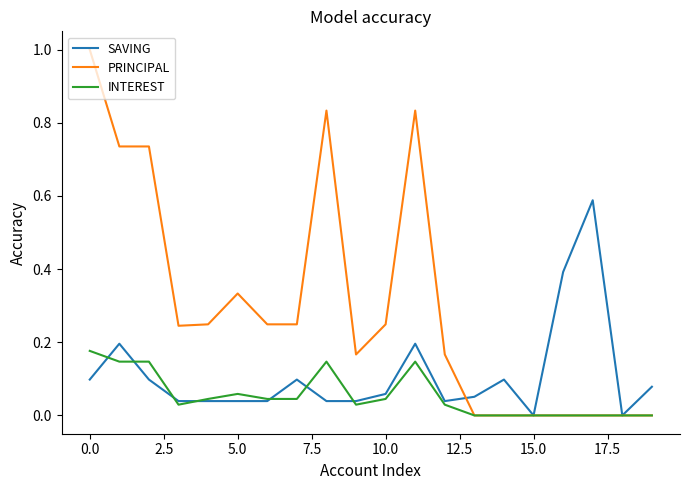

Rank the series by their average value, from highest to lowest.

PRINCIPAL, SAVING, INTEREST